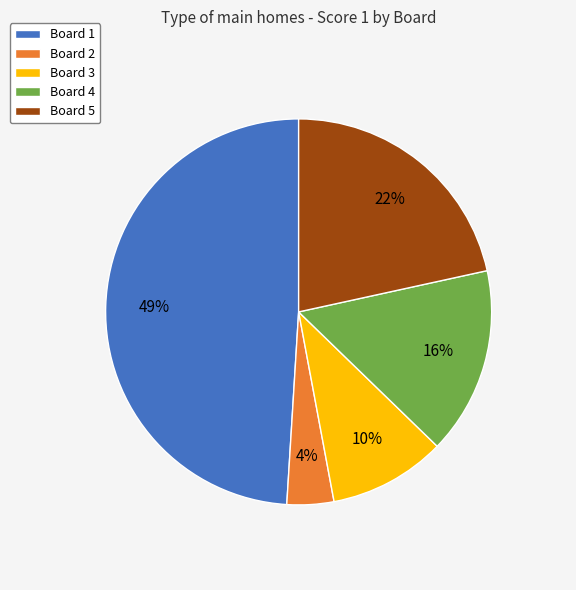

Is the sum of Board 3 and Board 4 greater than half?

No